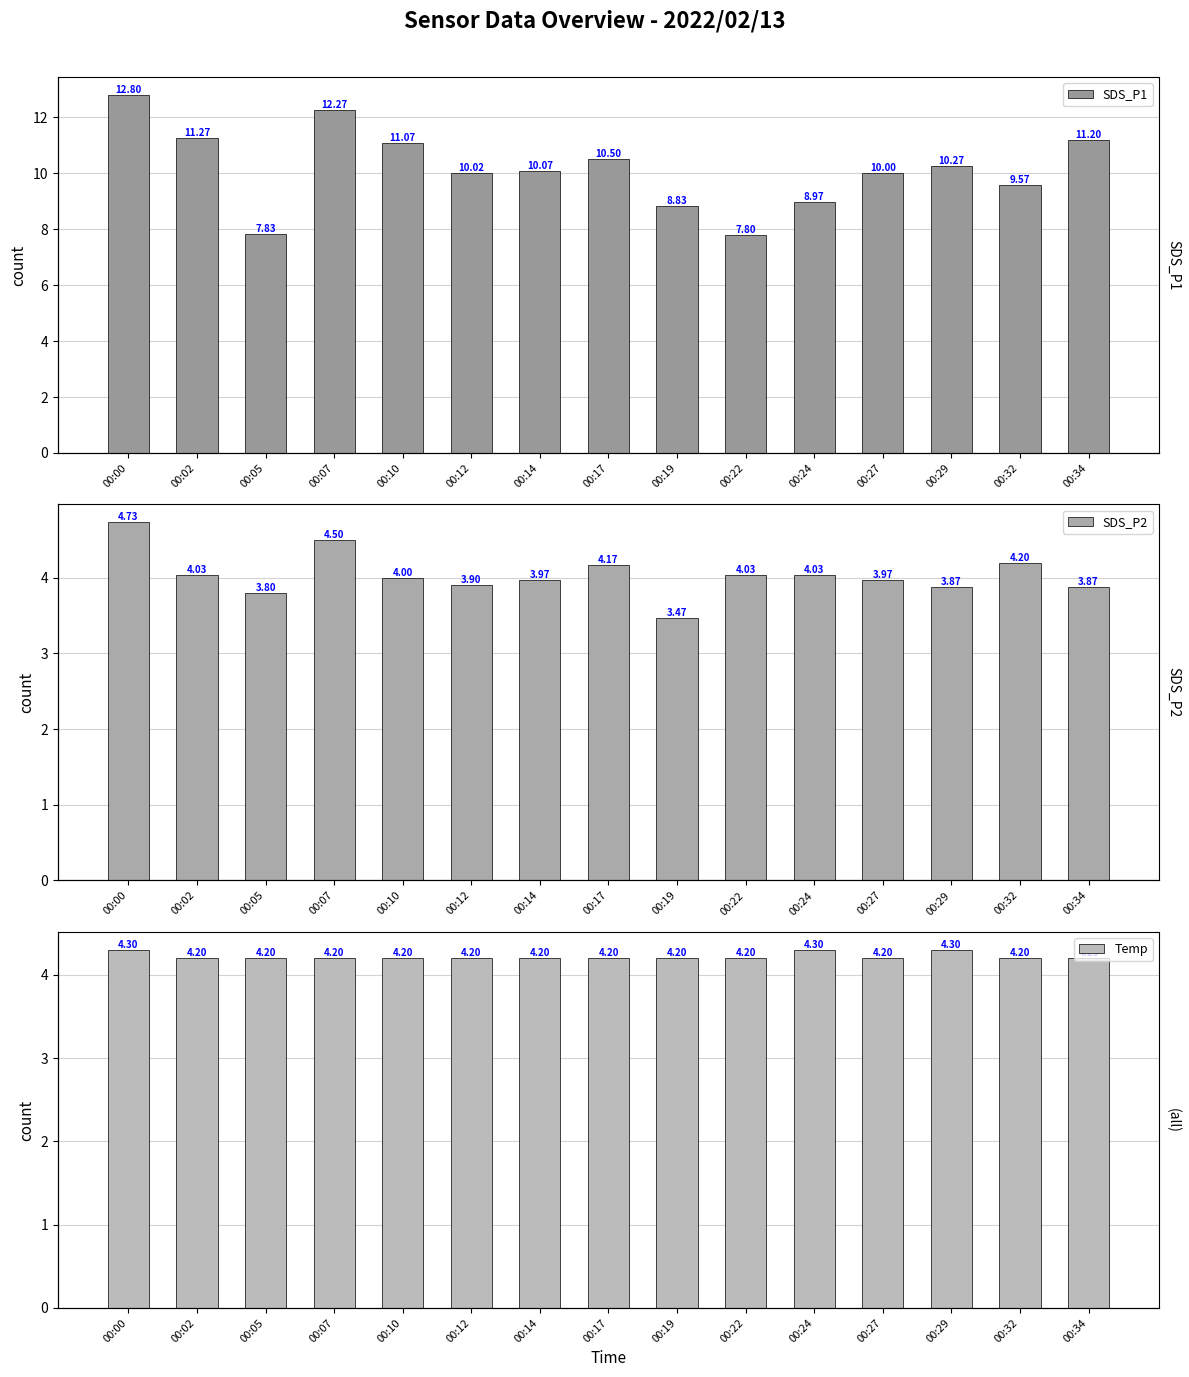

Reading left to right, what are all the values shown in this chart?

SDS_P1: 12.8	11.3	7.8	12.3	11.1	10.0	10.1	10.5	8.8	7.8	9.0	10.0	10.3	9.6	11.2
SDS_P2: 4.7	4.0	3.8	4.5	4.0	3.9	4.0	4.2	3.5	4.0	4.0	4.0	3.9	4.2	3.9
Temp: 4.3	4.2	4.2	4.2	4.2	4.2	4.2	4.2	4.2	4.2	4.3	4.2	4.3	4.2	4.2